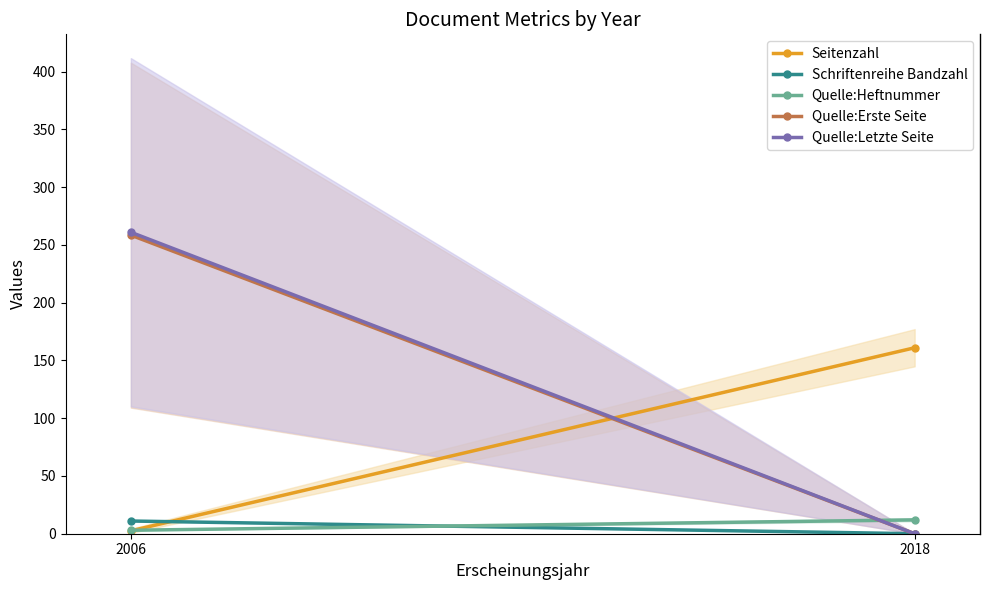

Which label corresponds to the largest value in the chart?

2006